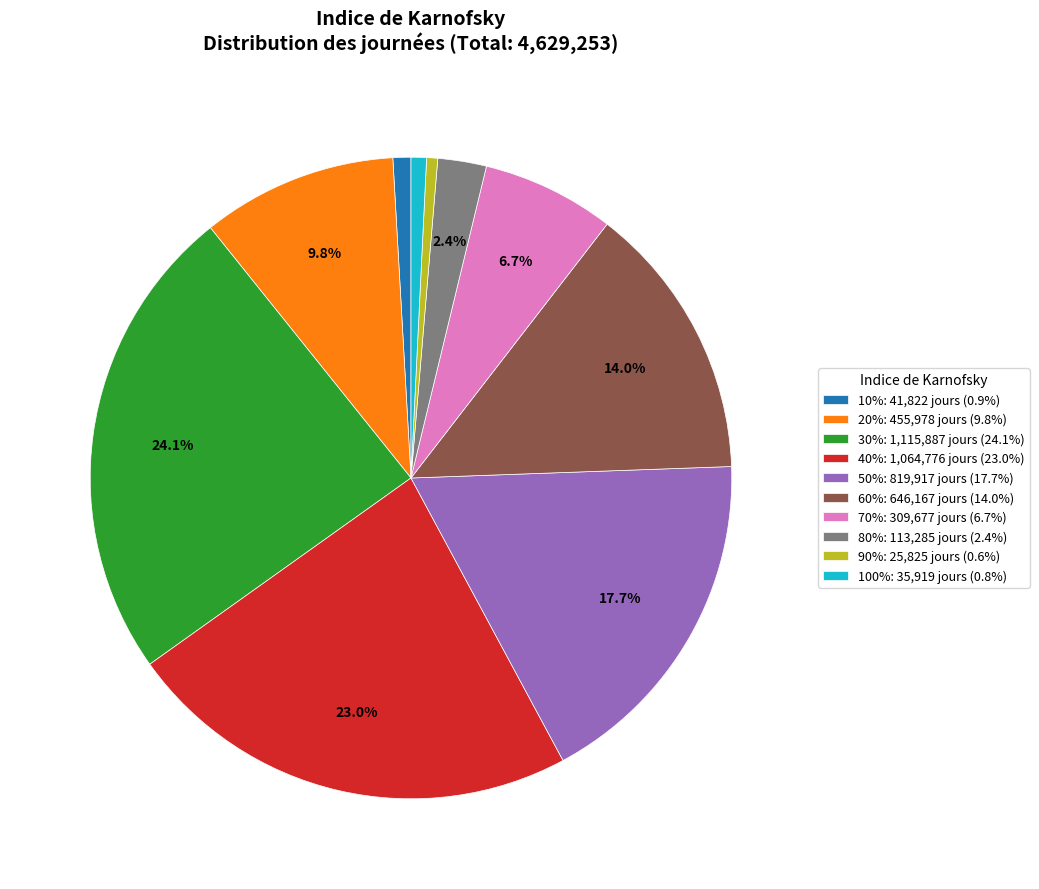

To the nearest percent, what is the difference between the largest and smallest slice percentages?

24%